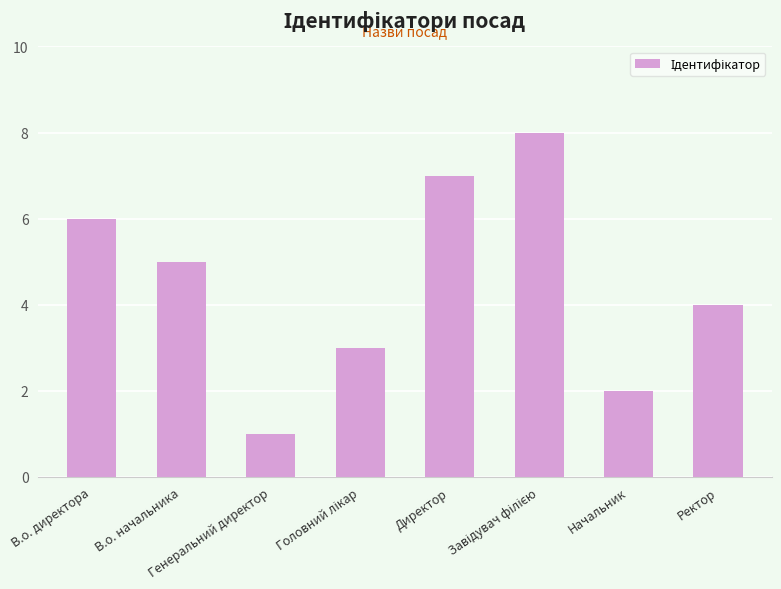

The chart shows a value of 4 at Начальник. True or false?

False